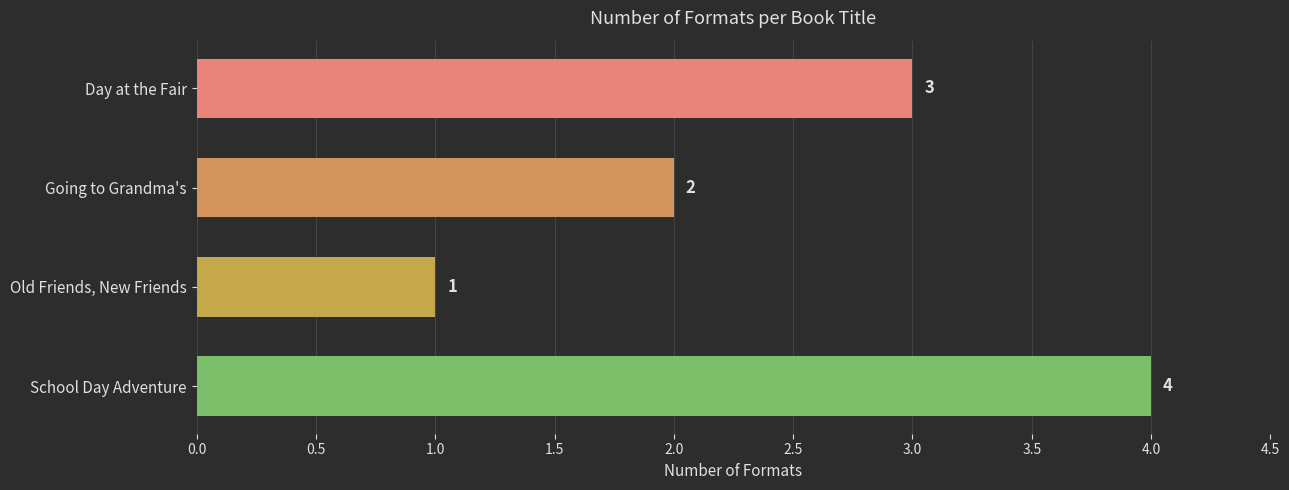

At which category does the chart reach its minimum across all series?

Old Friends, New Friends